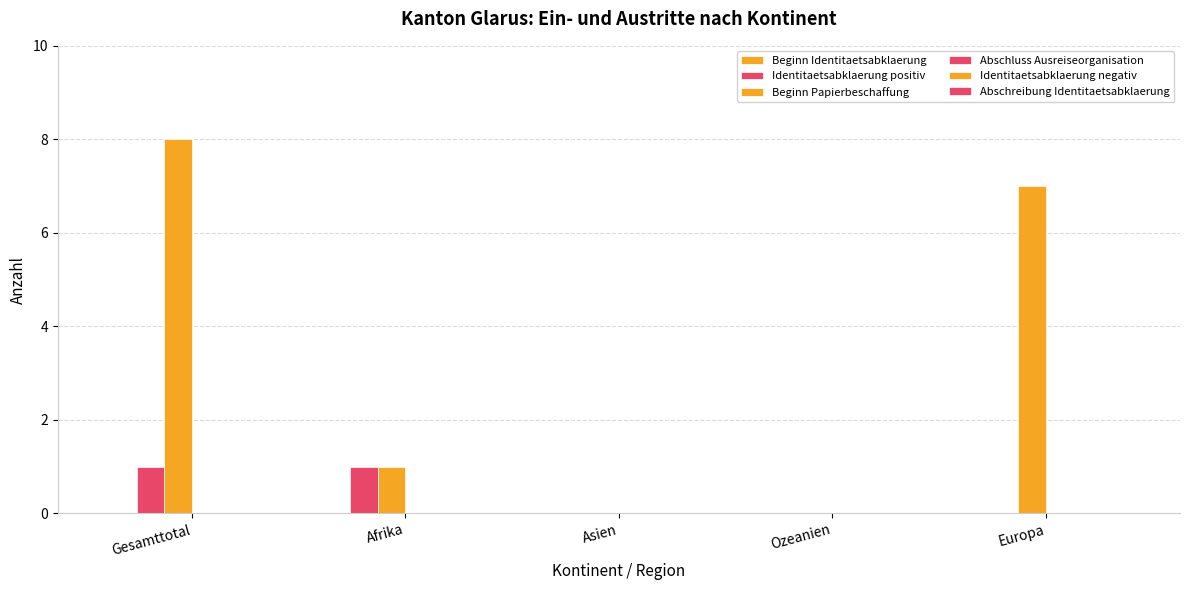

Are the bars horizontal?

No